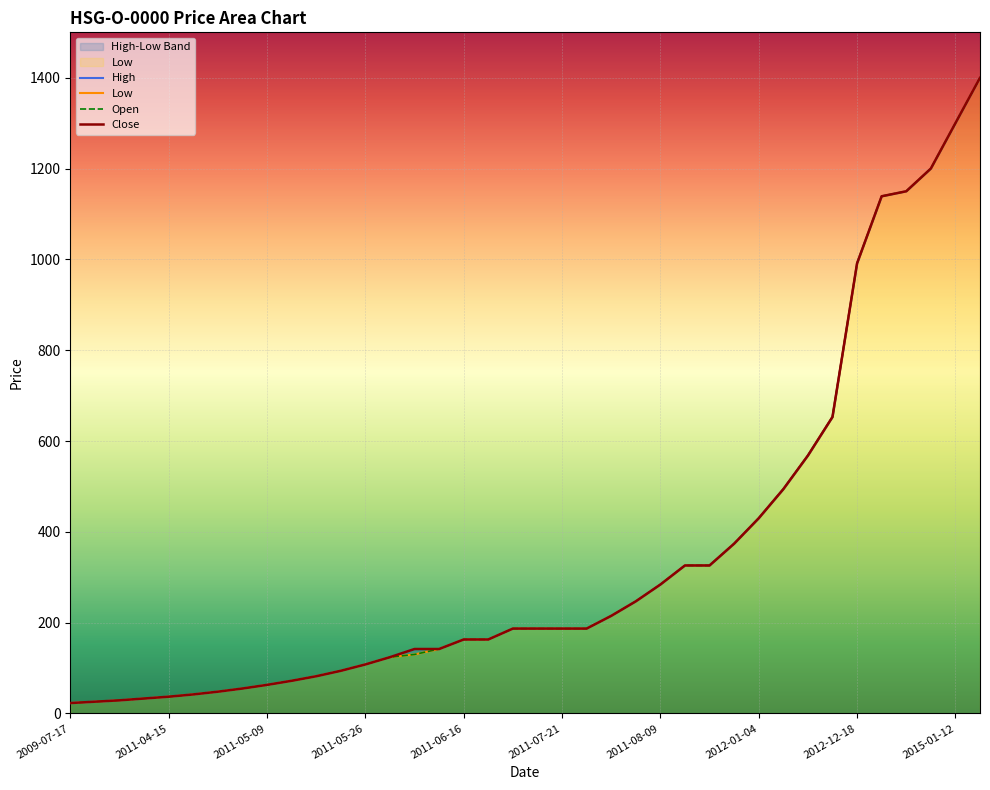

How many lines are shown in the chart?

4